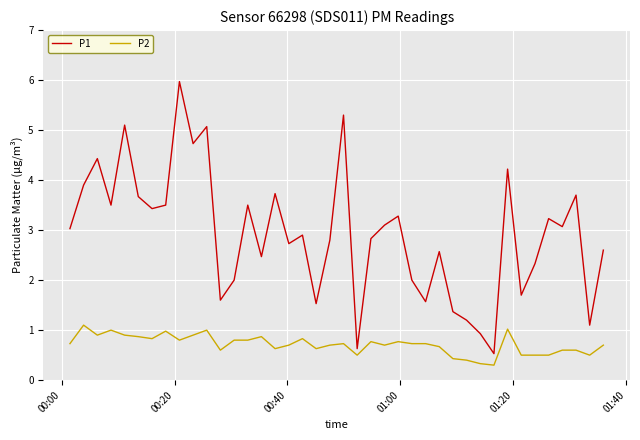

Rank the series by their maximum value, from lowest to highest.

P2, P1